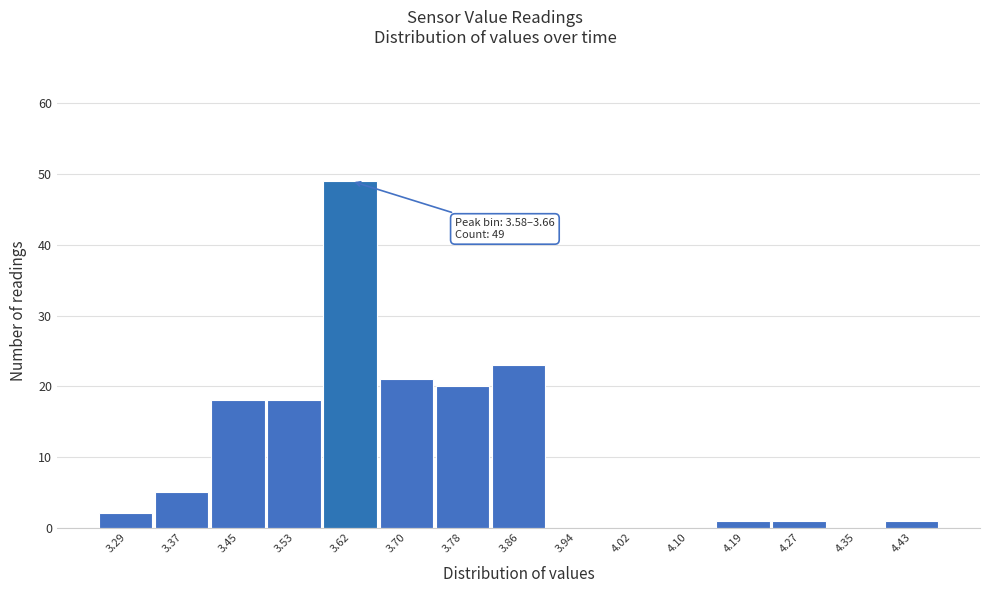

Which range on the x-axis has the tallest bar?

3.58 to 3.66